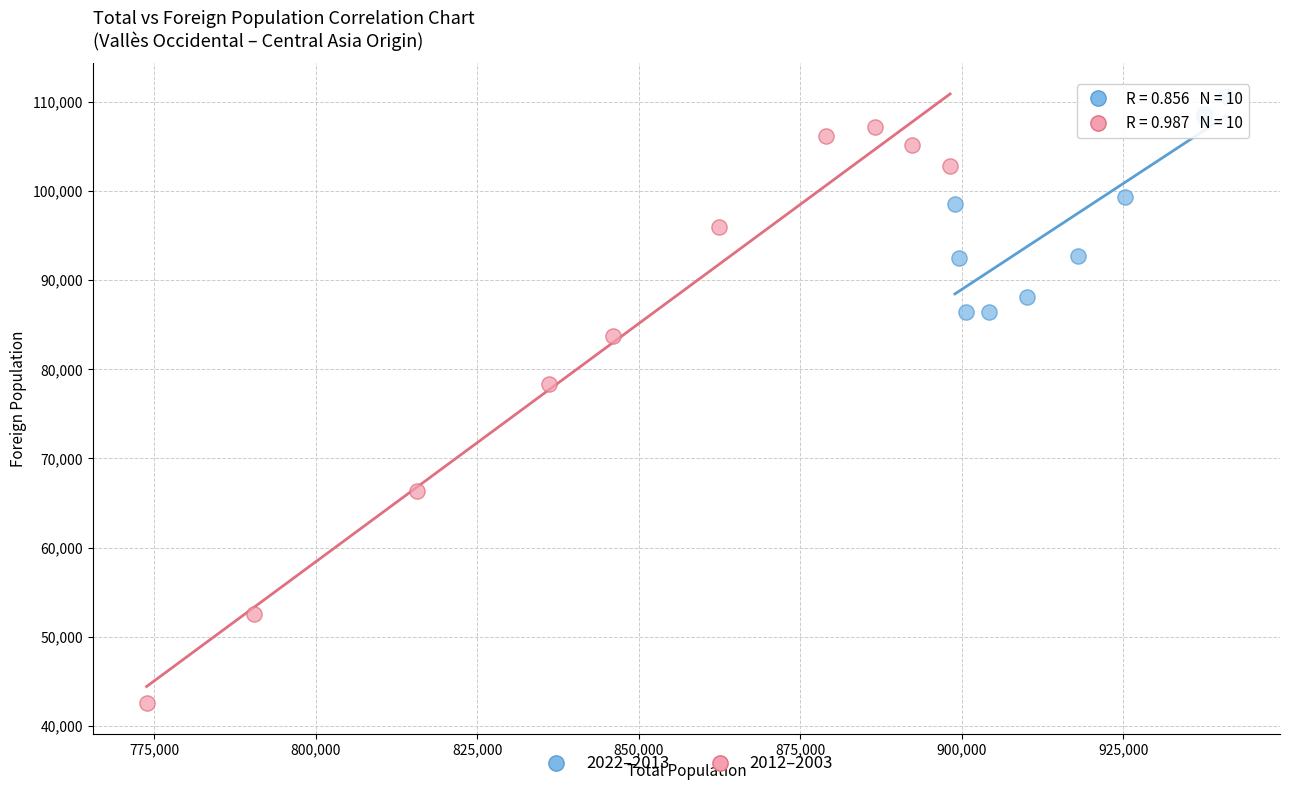

What are all the series names shown in the legend?

2022–2013, 2012–2003